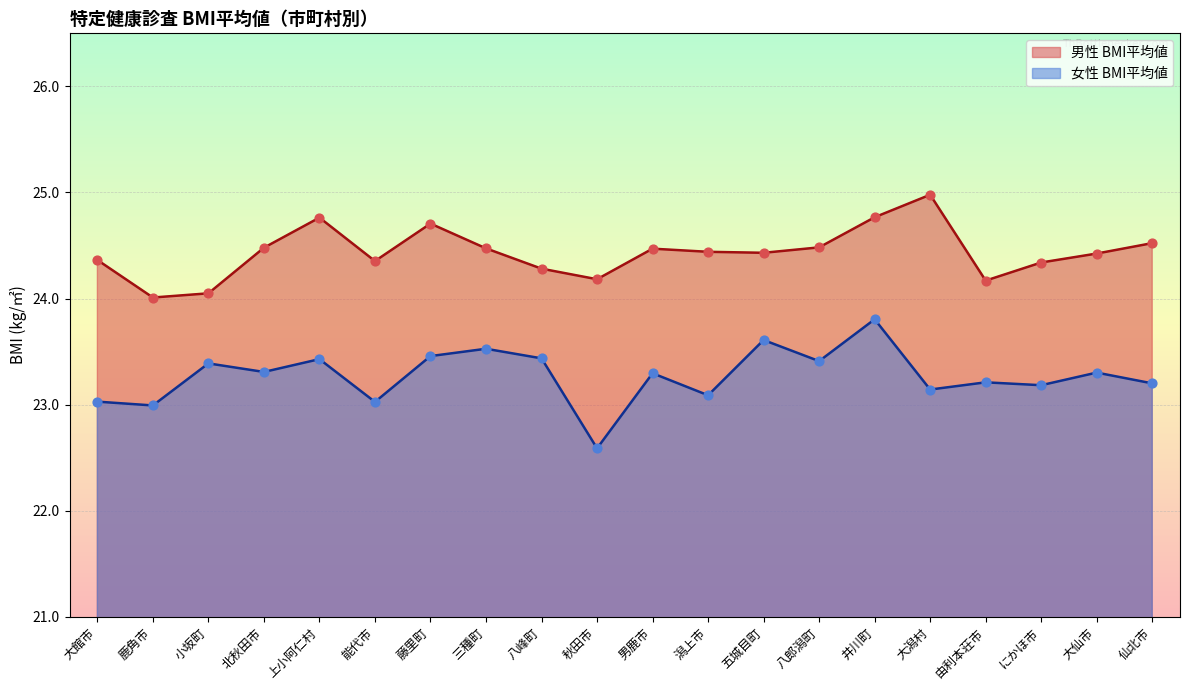

At how many categories does at least one series exceed 23?

20